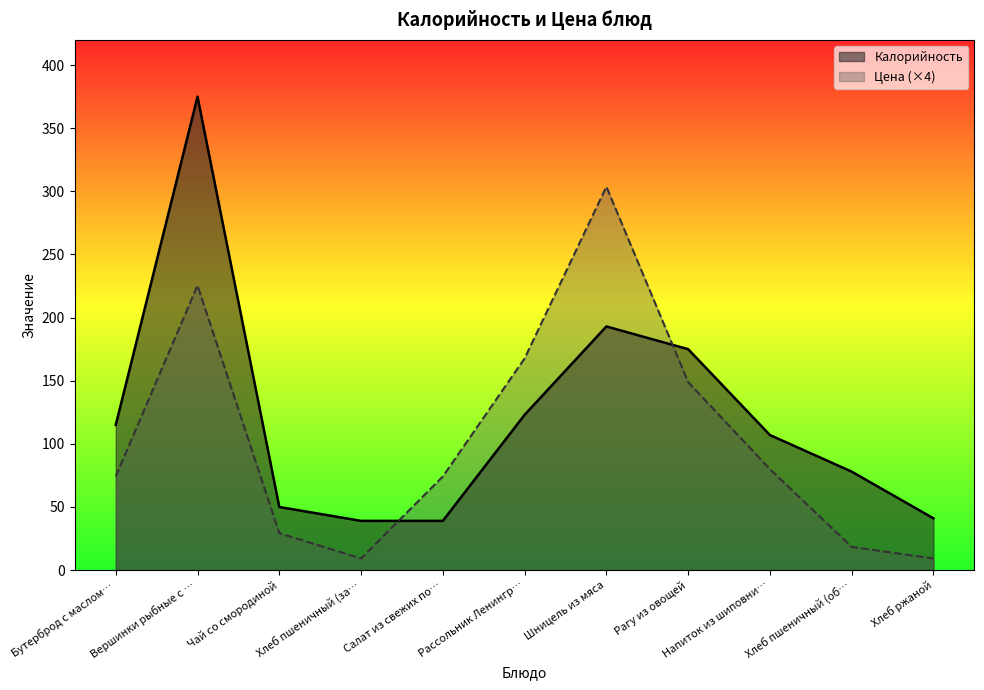

List the series in order of their peak value, highest first.

Калорийность, Цена (×4)